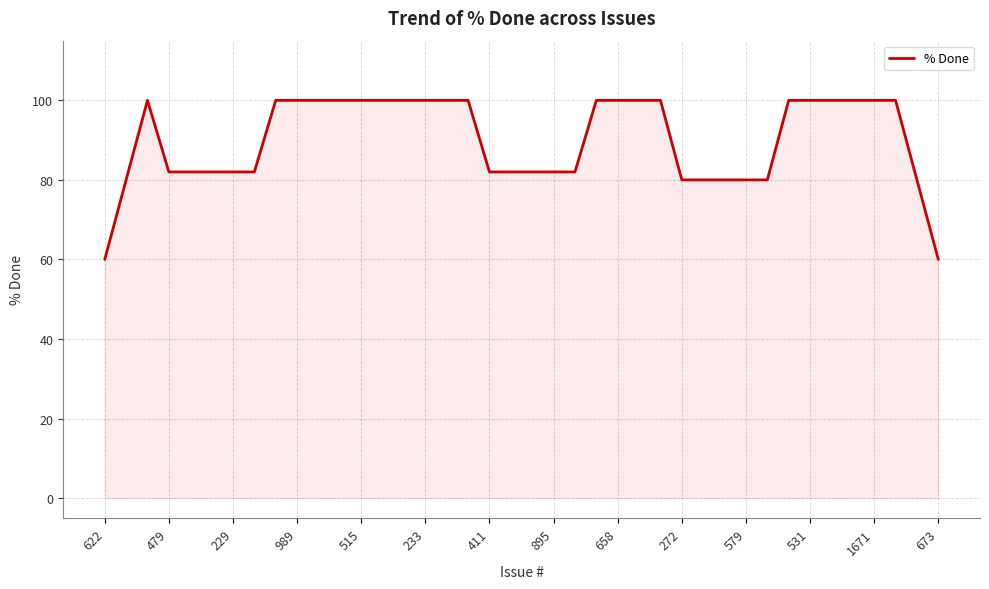

What is the greatest value displayed?

100